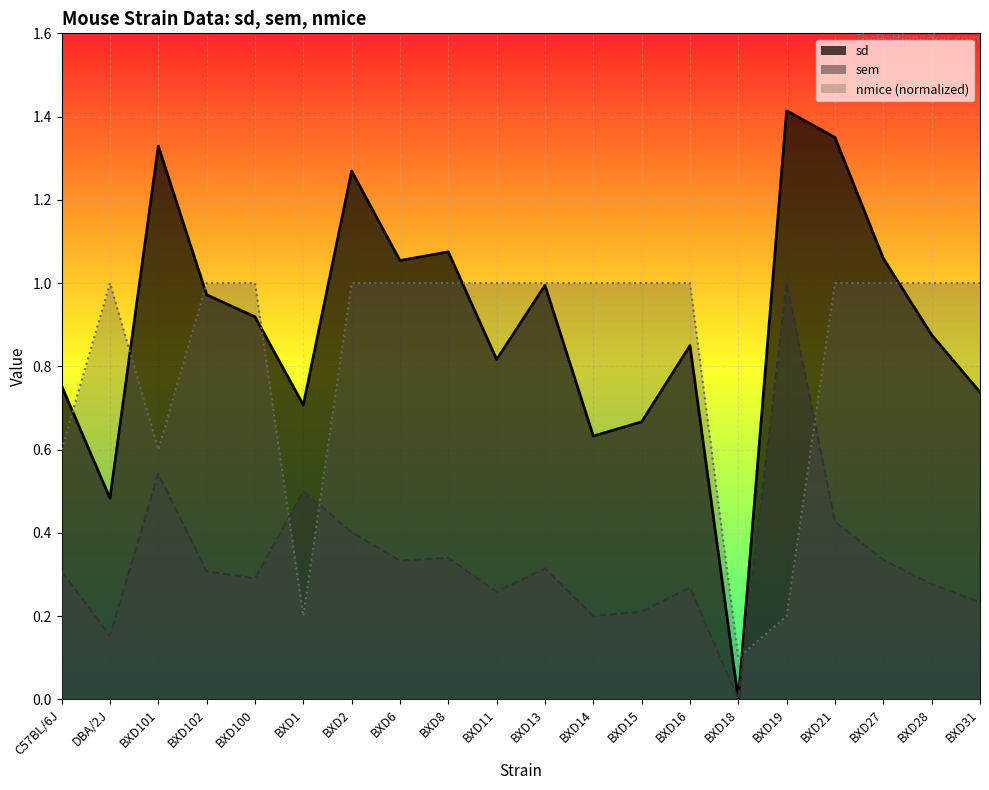

Where is sd nearest to the value 0?

BXD18